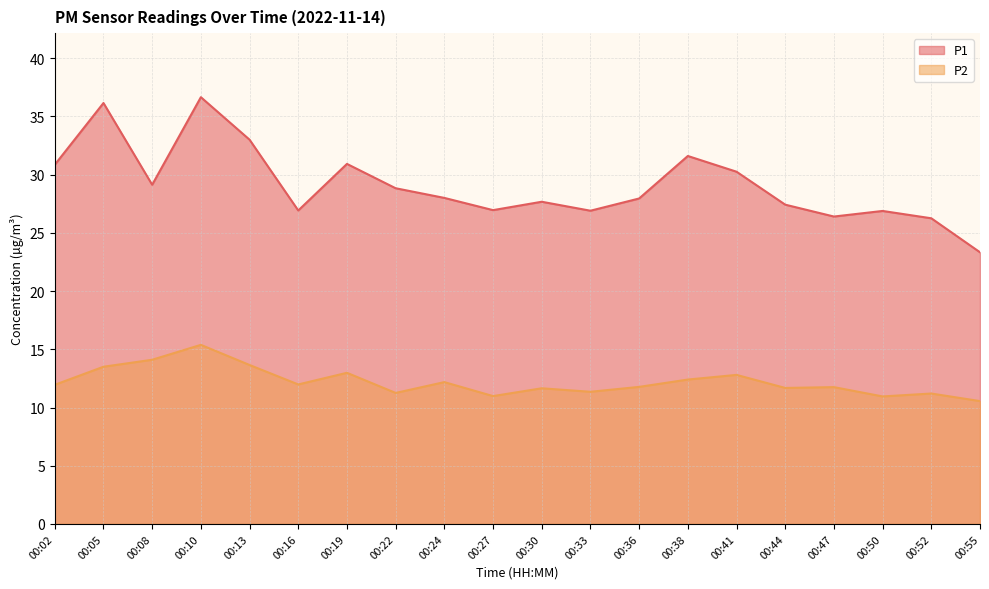

Reading left to right, list all the values displayed in this chart.

P1: 00:02=30.9	00:05=36.1	00:08=29.1	00:10=36.6	00:13=33.0	00:16=26.9	00:19=30.9	00:22=28.8	00:24=28.0	00:27=26.9	00:30=27.7	00:33=26.9	00:36=27.9	00:38=31.6	00:41=30.2	00:44=27.4	00:47=26.4	00:50=26.9	00:52=26.2	00:55=23.3
P2: 00:02=11.9	00:05=13.5	00:08=14.1	00:10=15.4	00:13=13.7	00:16=12.0	00:19=13.0	00:22=11.2	00:24=12.2	00:27=11.0	00:30=11.7	00:33=11.3	00:36=11.8	00:38=12.4	00:41=12.8	00:44=11.7	00:47=11.8	00:50=10.9	00:52=11.2	00:55=10.6